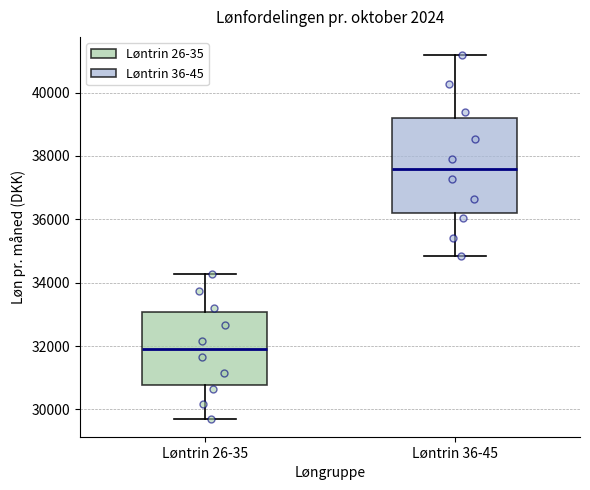

Comparing the boxes themselves (not the whiskers), which one is the tallest?

Løntrin 36-45